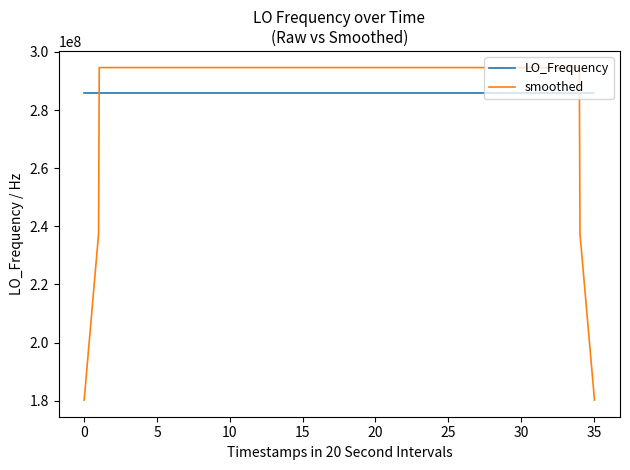

What is the smallest value displayed?

180209607.9